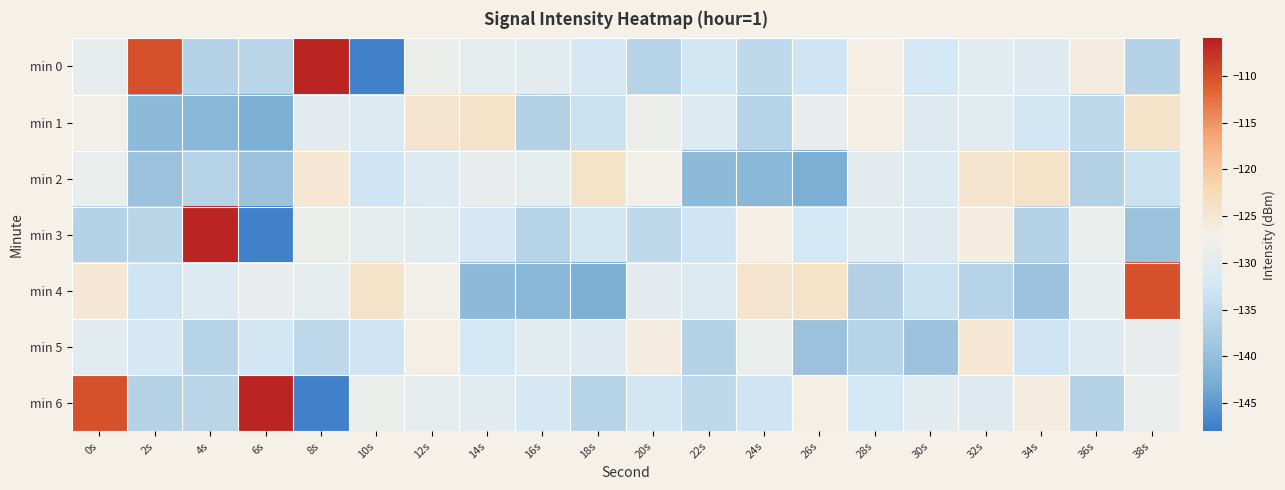

Reading left to right, what are all the values shown in this chart?

min 0: 0s=-129.3	2s=-110.0	4s=-136.4	6s=-135.7	8s=-106.4	10s=-147.5	12s=-128.6	14s=-129.4	16s=-129.9	18s=-131.9	20s=-136.2	22s=-132.6	24s=-135.1	26s=-132.6	28s=-126.8	30s=-132.3	32s=-129.9	34s=-130.4	36s=-126.3	38s=-136.4
min 1: 0s=-127.5	2s=-140.6	4s=-141.3	6s=-142.7	8s=-129.7	10s=-130.9	12s=-124.6	14s=-124.1	16s=-136.8	18s=-133.6	20s=-128.6	22s=-130.9	24s=-136.2	26s=-129.0	28s=-126.8	30s=-130.4	32s=-129.9	34s=-132.6	36s=-135.1	38s=-124.1
min 2: 0s=-128.8	2s=-139.4	4s=-136.3	6s=-139.2	8s=-125.0	10s=-132.6	12s=-130.6	14s=-129.0	16s=-129.4	18s=-124.1	20s=-127.5	22s=-140.6	24s=-141.3	26s=-142.7	28s=-129.7	30s=-130.9	32s=-124.6	34s=-124.1	36s=-136.8	38s=-133.6
min 3: 0s=-136.4	2s=-135.7	4s=-106.4	6s=-147.5	8s=-128.6	10s=-129.4	12s=-129.9	14s=-131.9	16s=-136.2	18s=-132.6	20s=-135.1	22s=-132.6	24s=-126.8	26s=-132.3	28s=-129.9	30s=-130.4	32s=-126.3	34s=-136.4	36s=-128.8	38s=-139.4
min 4: 0s=-125.0	2s=-132.6	4s=-130.6	6s=-129.0	8s=-129.4	10s=-124.1	12s=-127.5	14s=-140.6	16s=-141.3	18s=-142.7	20s=-129.7	22s=-130.9	24s=-124.6	26s=-124.1	28s=-136.8	30s=-133.6	32s=-136.3	34s=-139.2	36s=-129.3	38s=-110.0
min 5: 0s=-129.9	2s=-131.9	4s=-136.2	6s=-132.6	8s=-135.1	10s=-132.6	12s=-126.8	14s=-132.3	16s=-129.9	18s=-130.4	20s=-126.3	22s=-136.4	24s=-128.8	26s=-139.4	28s=-136.3	30s=-139.2	32s=-125.0	34s=-132.6	36s=-130.6	38s=-129.0
min 6: 0s=-110.0	2s=-136.4	4s=-135.7	6s=-106.4	8s=-147.5	10s=-128.6	12s=-129.4	14s=-129.9	16s=-131.9	18s=-136.2	20s=-132.6	22s=-135.1	24s=-132.6	26s=-126.8	28s=-132.3	30s=-129.9	32s=-130.4	34s=-126.3	36s=-136.4	38s=-128.8